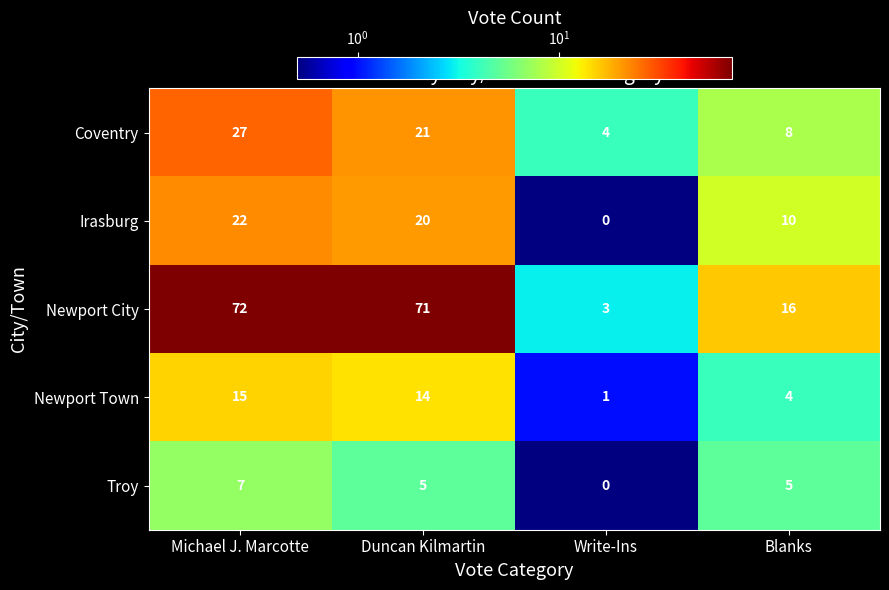

What is the maximum value shown in the chart?

72